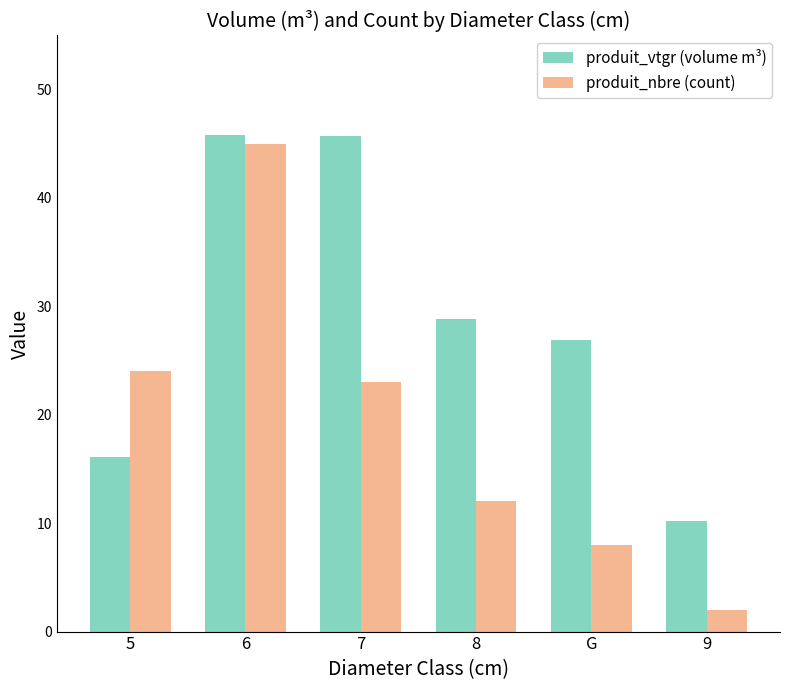

What is the label of the 4th bar from the right?

7